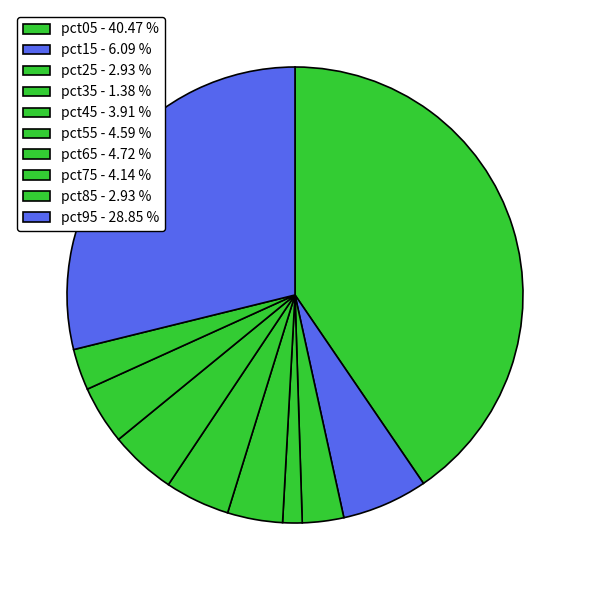

Is pct65 the majority of the pie?

No